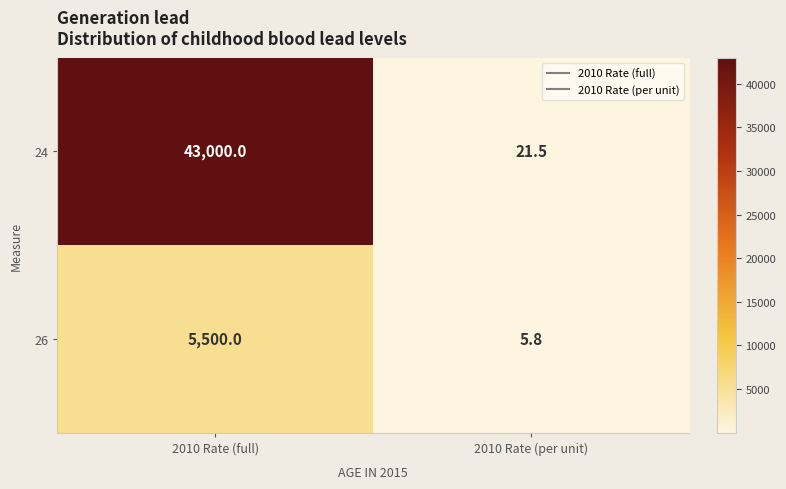

At which category is the sum across all series the highest?

2010 Rate (full)